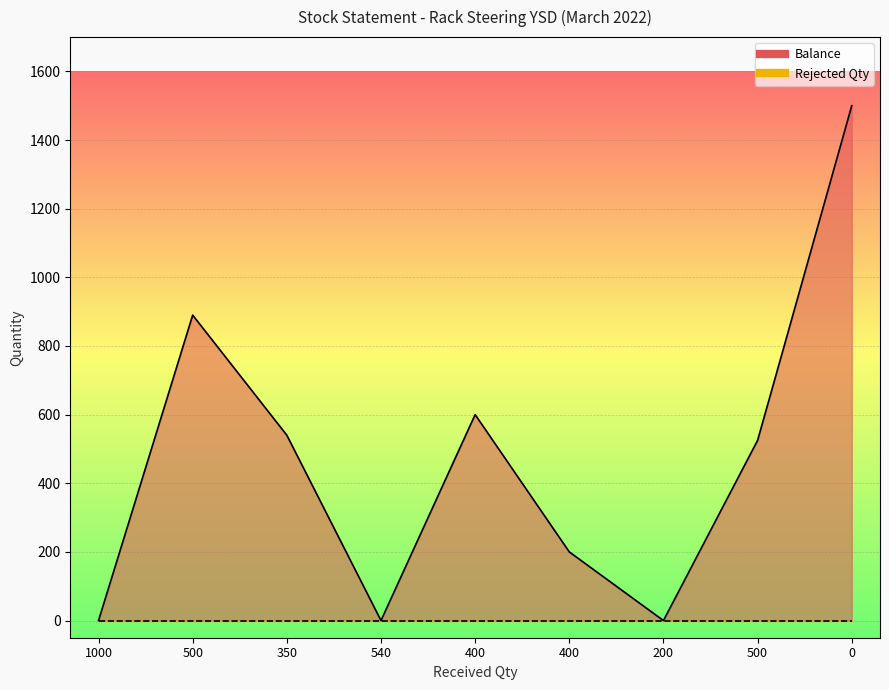

Rank the categories by value from lowest to highest.

1000, 540, 200, 400, 500, 350, 400, 500, 0